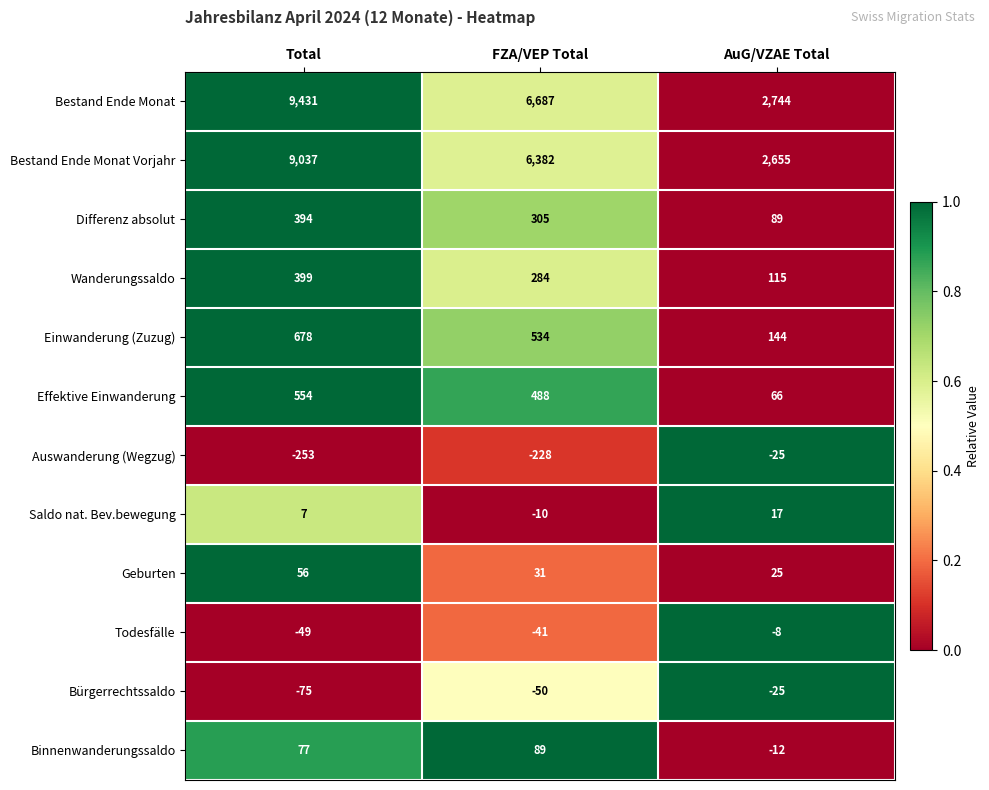

At Total, list the series in order from smallest to largest.

Auswanderung (Wegzug), Bürgerrechtssaldo, Todesfälle, Saldo nat. Bev.bewegung, Geburten, Binnenwanderungssaldo, Differenz absolut, Wanderungssaldo, Effektive Einwanderung, Einwanderung (Zuzug), Bestand Ende Monat Vorjahr, Bestand Ende Monat